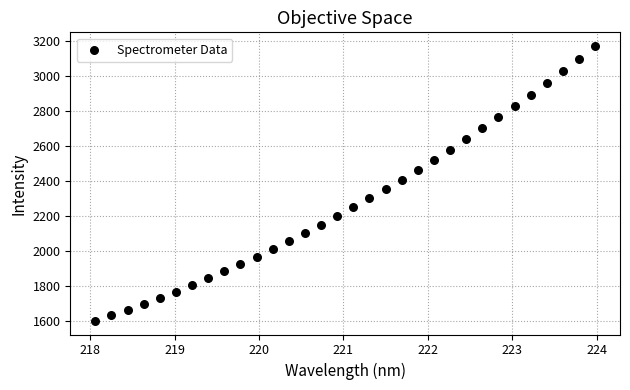

What is the range of Y values (max minus min)?

1572.5